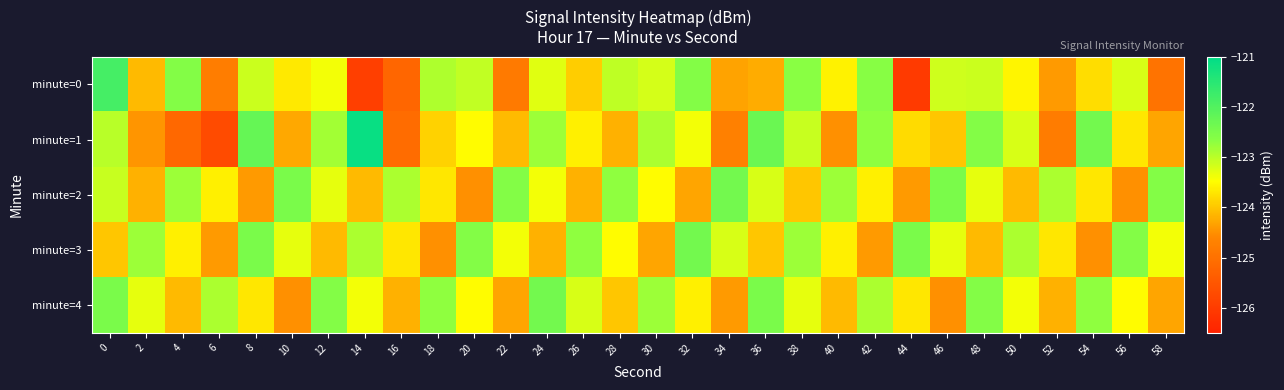

Count the number of data series in this chart.

5